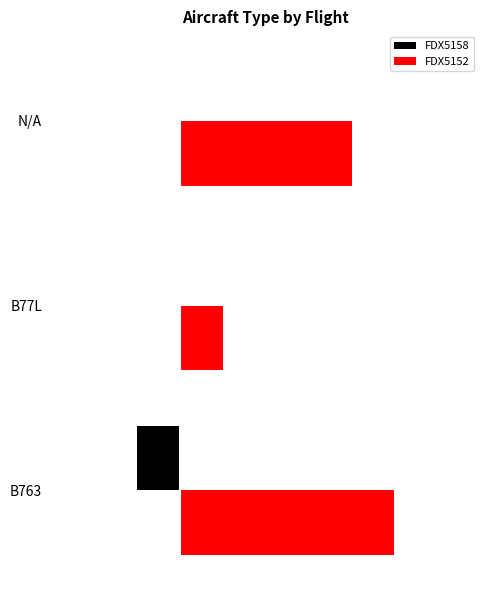

List the series in order of their peak value, lowest first.

FDX5158, FDX5152